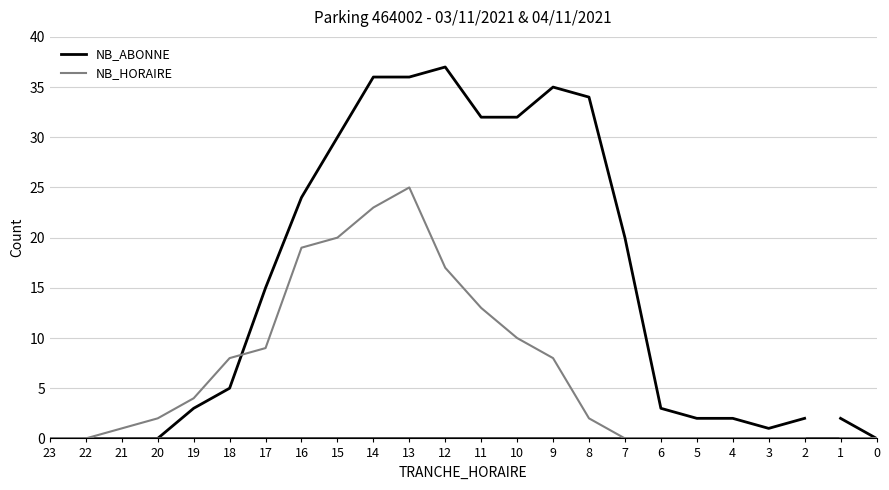

Which category has the highest value across all series?

12